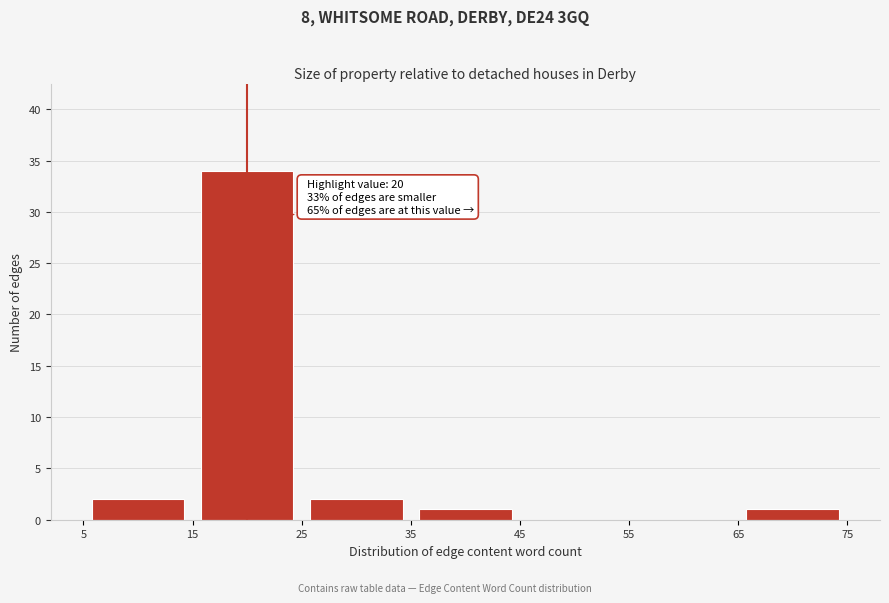

Which range on the x-axis has the tallest bar?

15 to 25